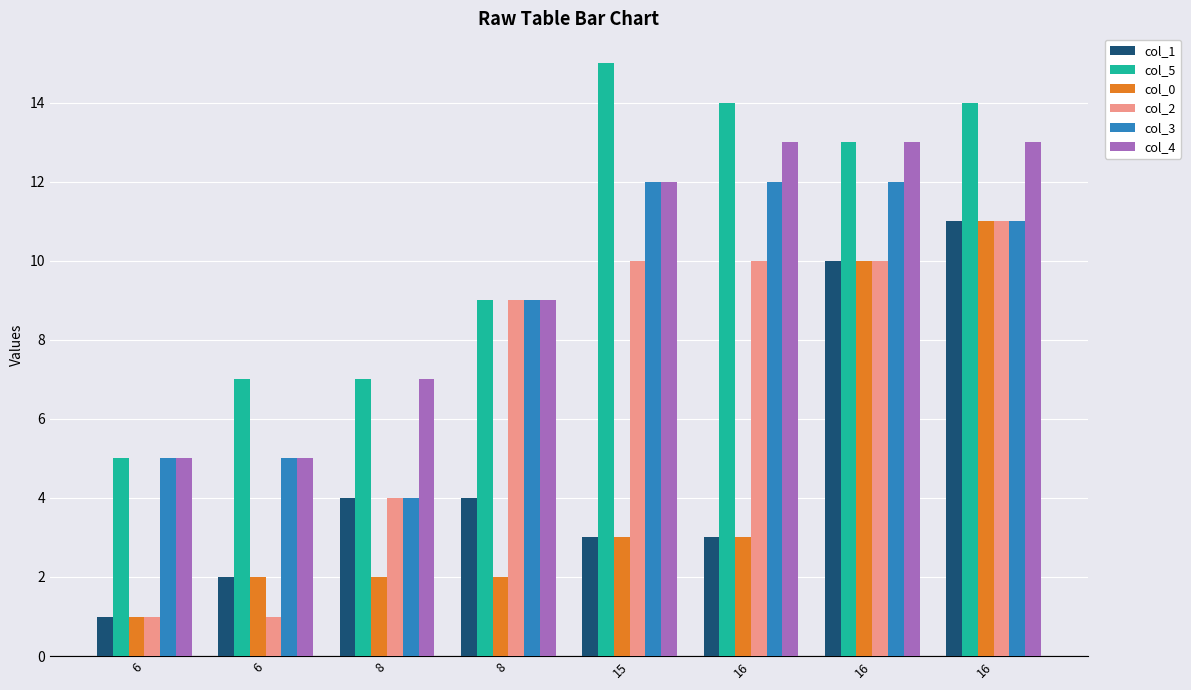

Are the bars horizontal?

No